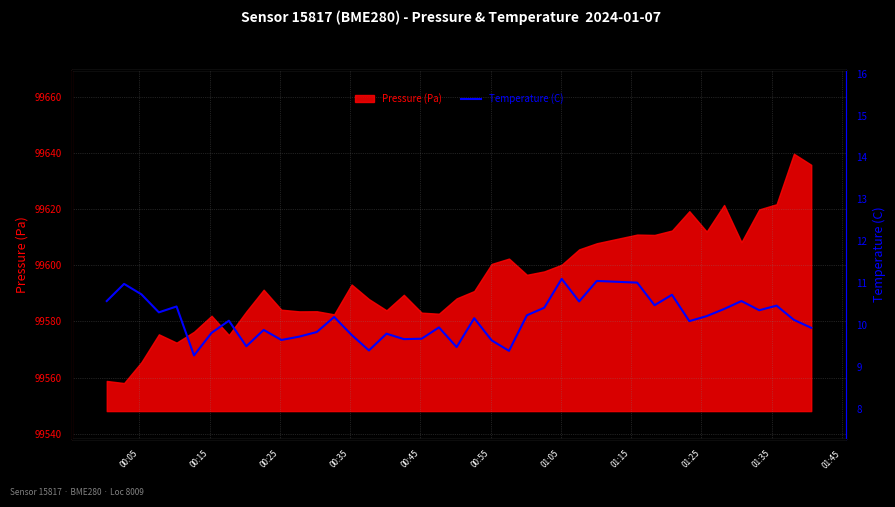

How many interior local peaks (higher than both neighbors) does the data have?

13